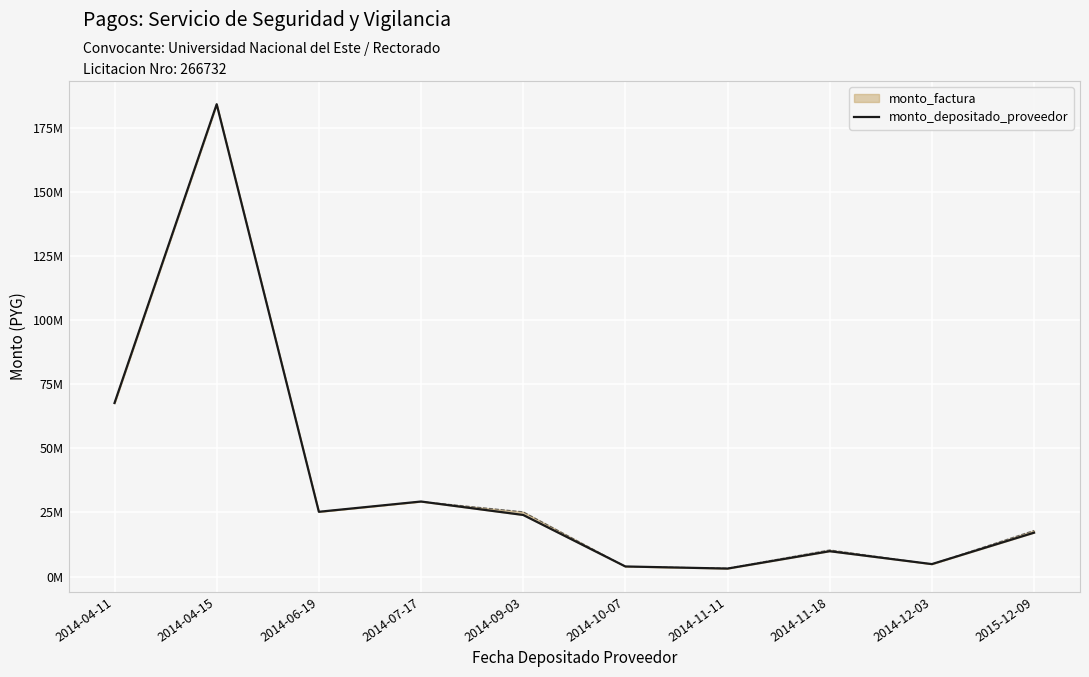

What is the approximate value at 2014-11-11?

3119815